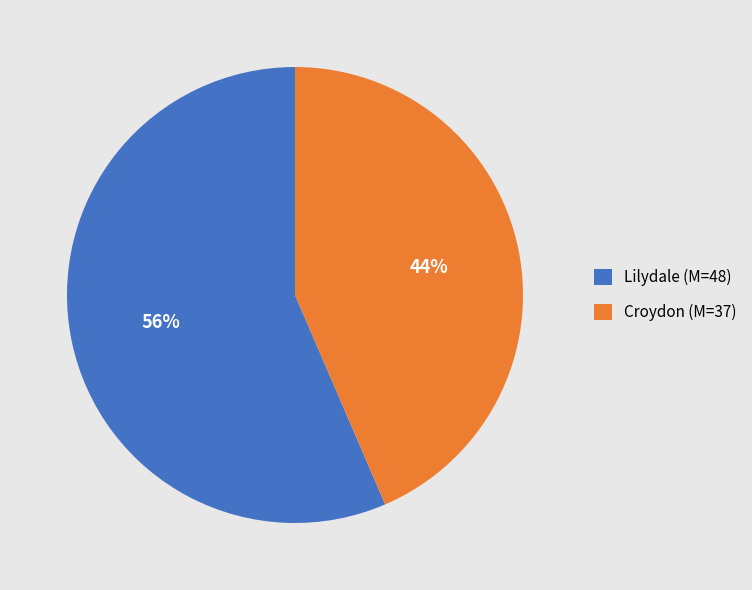

Does Croydon (M=37) represent more than half of the total?

No